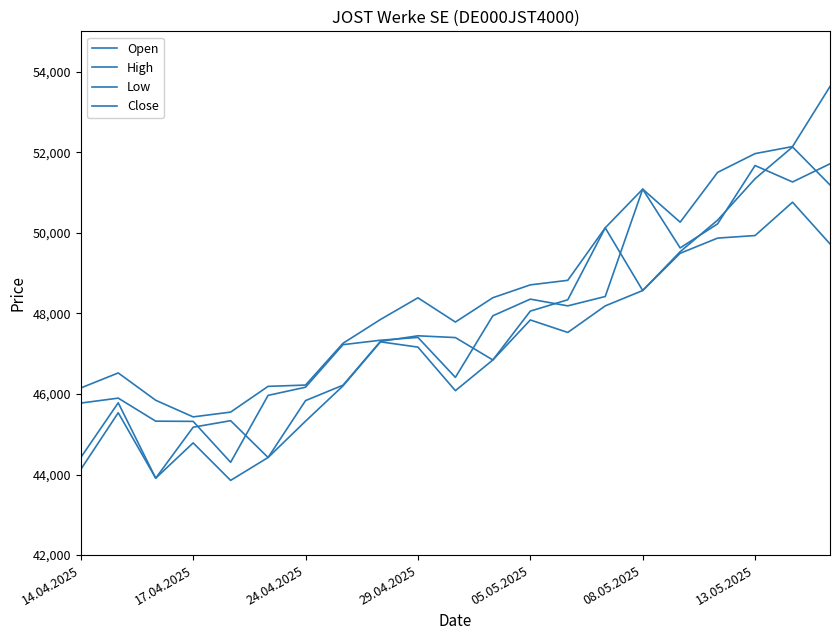

At which label is Open closest to 48019?

05.05.2025